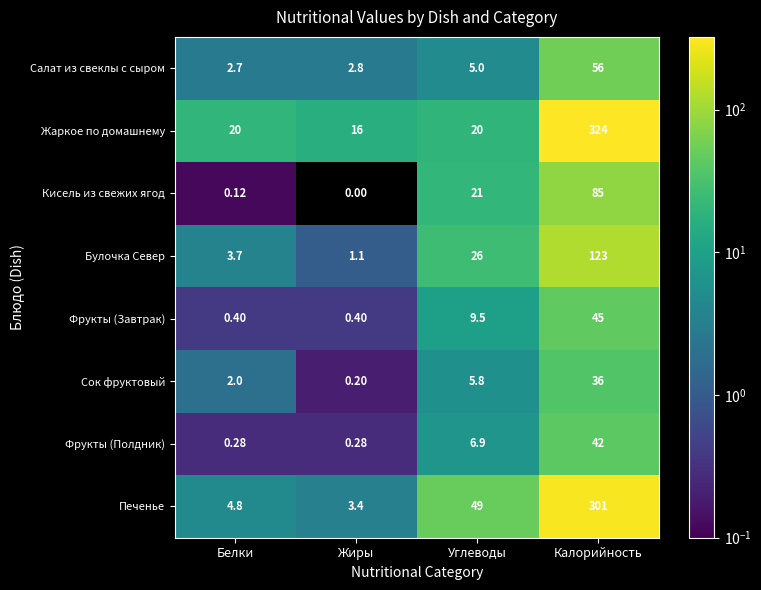

Which category has the lowest value across all series?

Жиры